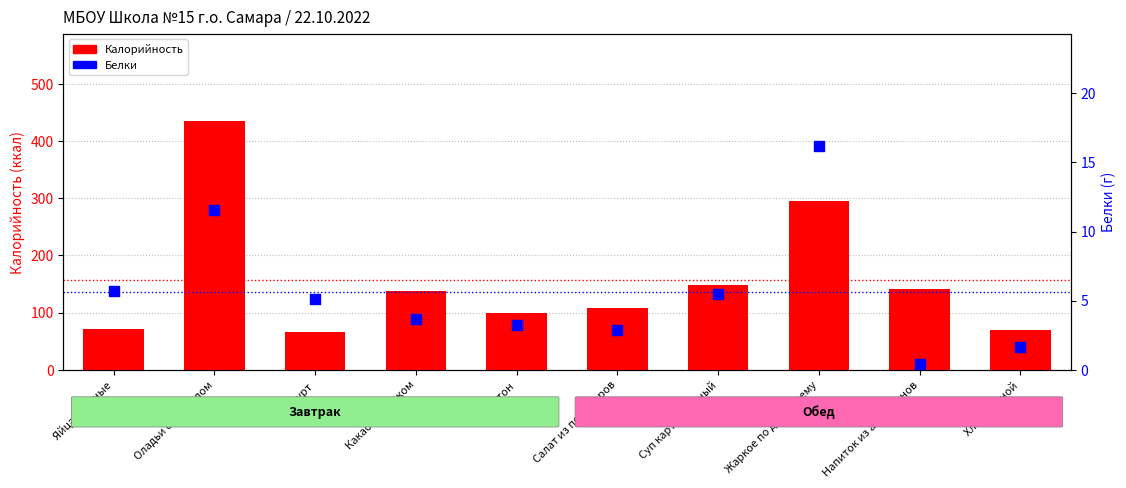

At how many categories does at least one series exceed 295?

1